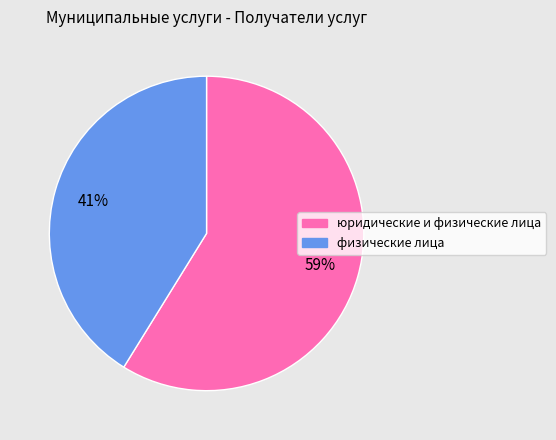

Rank the categories by value from lowest to highest.

физические лица, юридические и физические лица